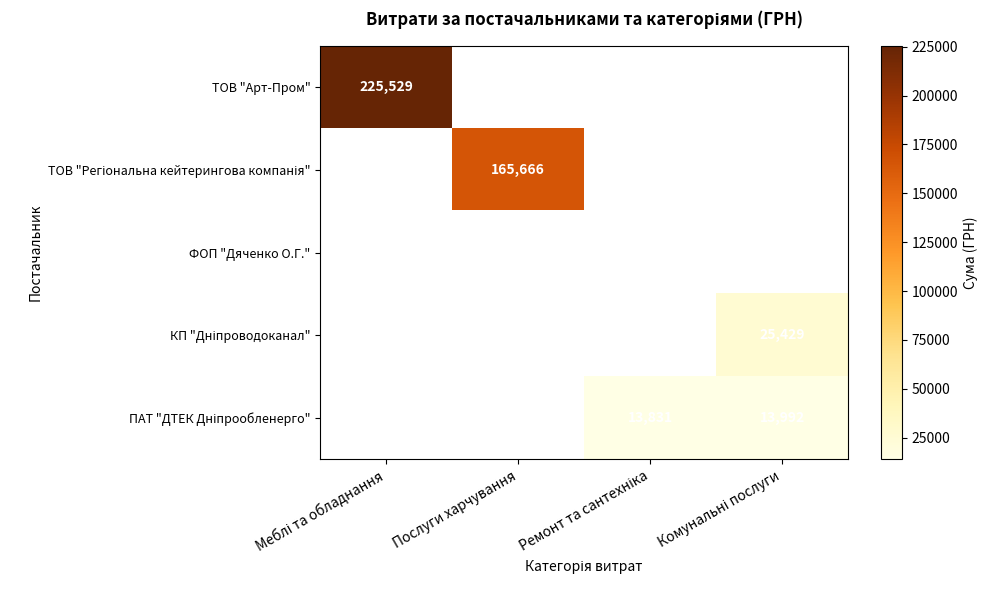

Which has a higher value, Комунальні послуги or Ремонт та сантехніка?

Ремонт та сантехніка